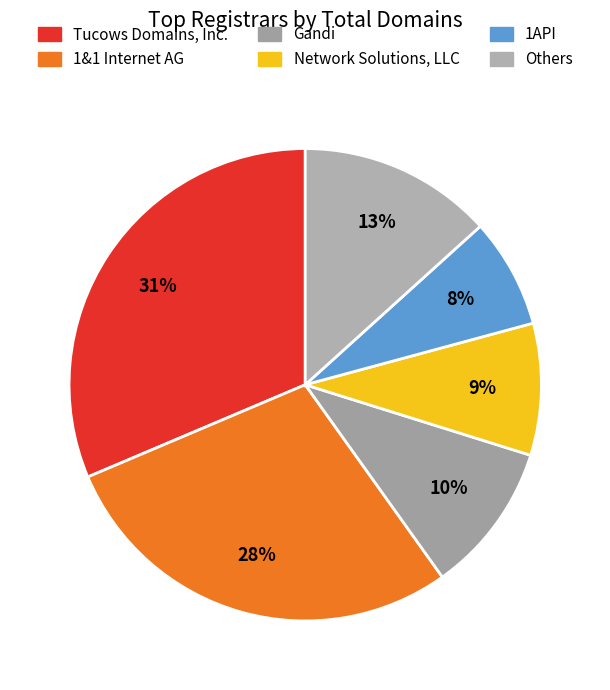

How many slices are in this pie chart?

6